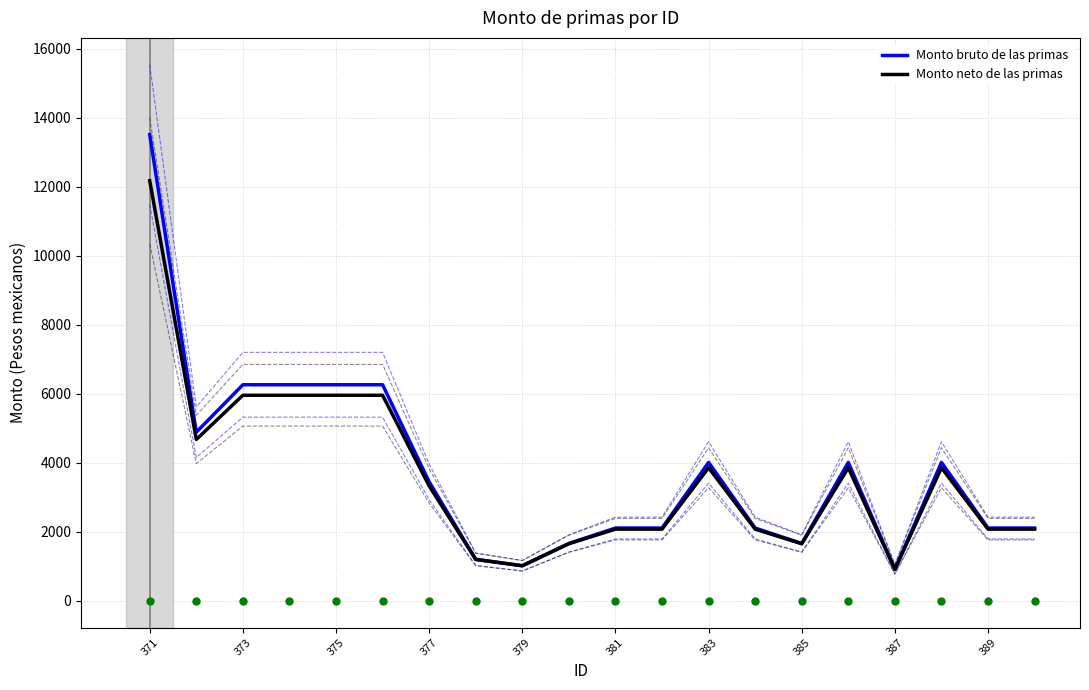

How many interior local peaks does the Monto bruto de las primas series have?

3